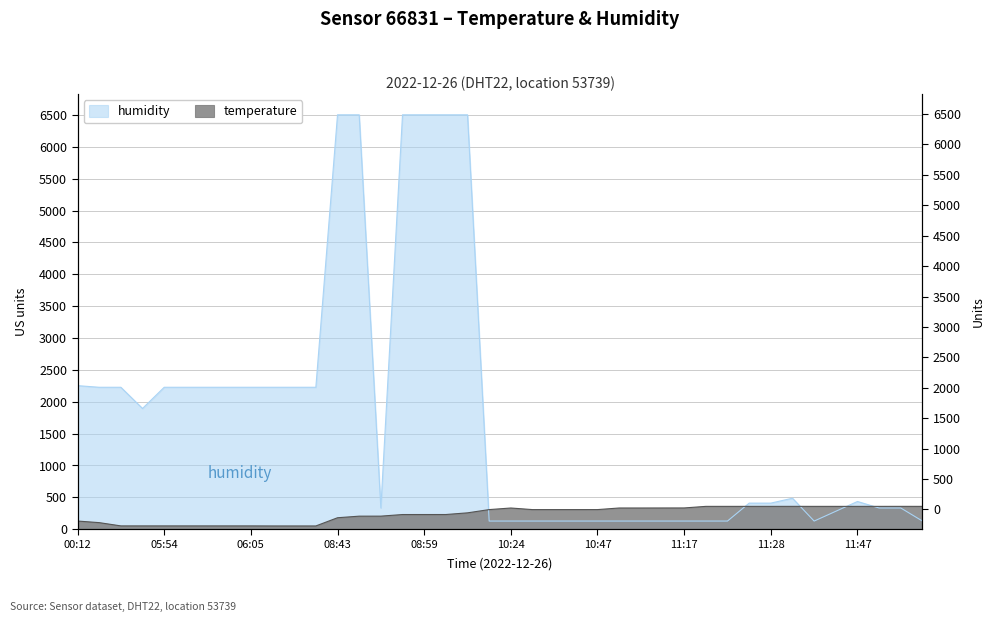

What is the label of the 18th point from the left?

09:02